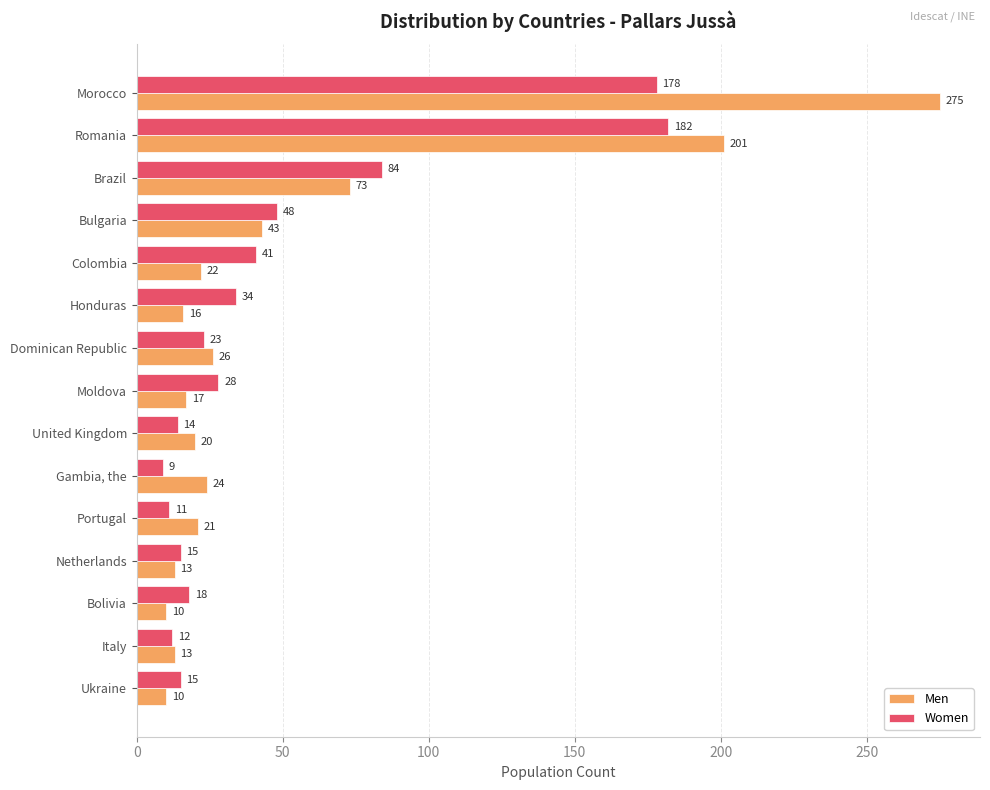

What is the difference between the second highest and minimum values in the Men series?

191